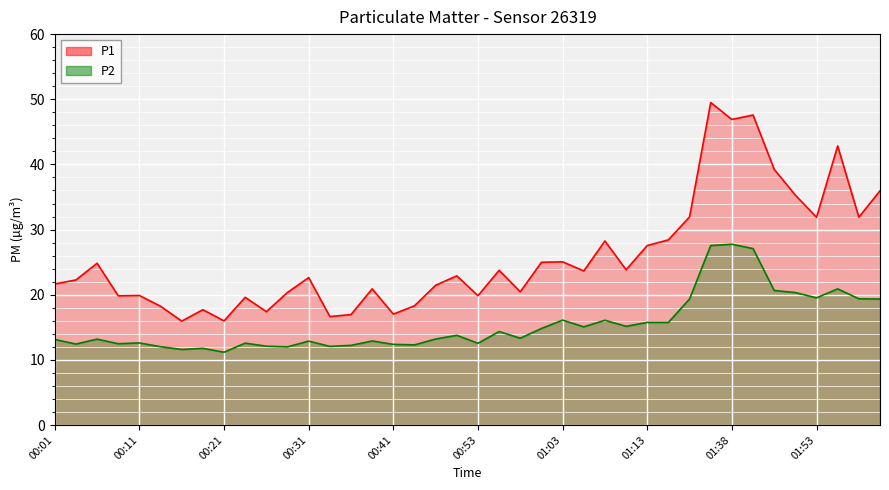

At 01:48, list the series in order from smallest to largest.

P2, P1